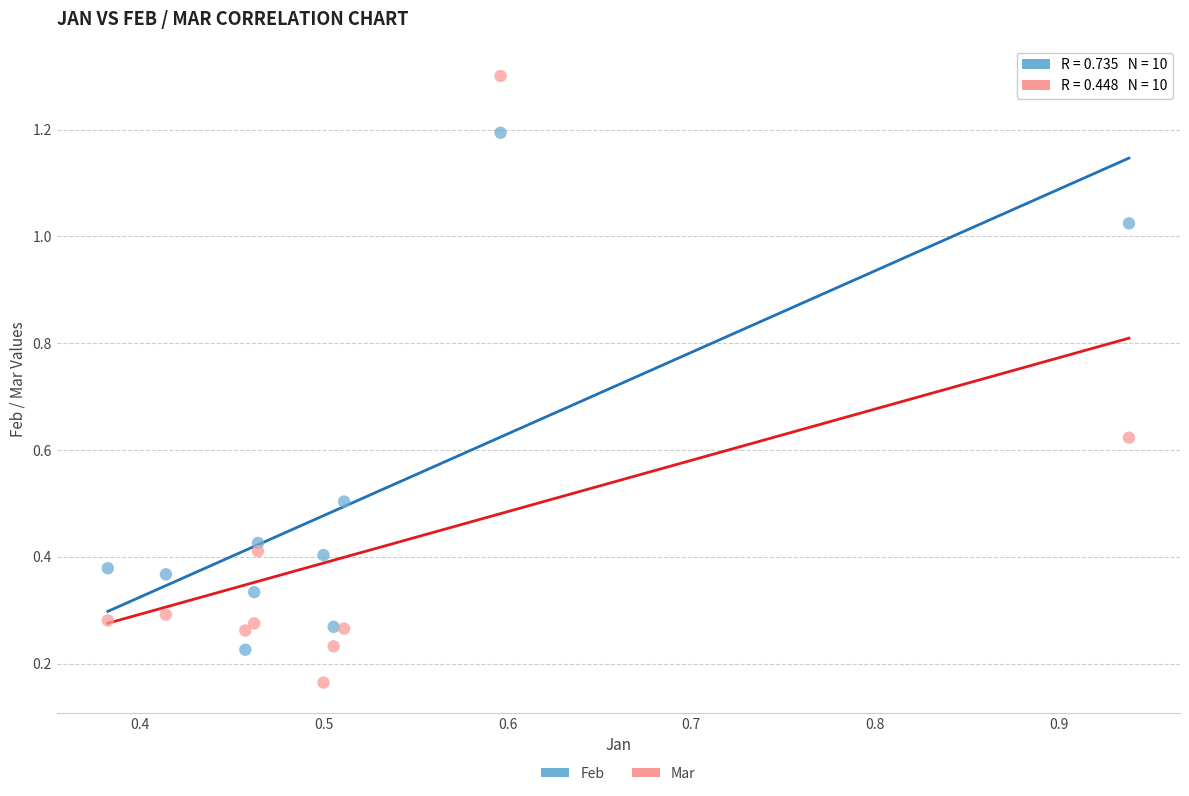

Which series contains the lowest Y value?

Mar